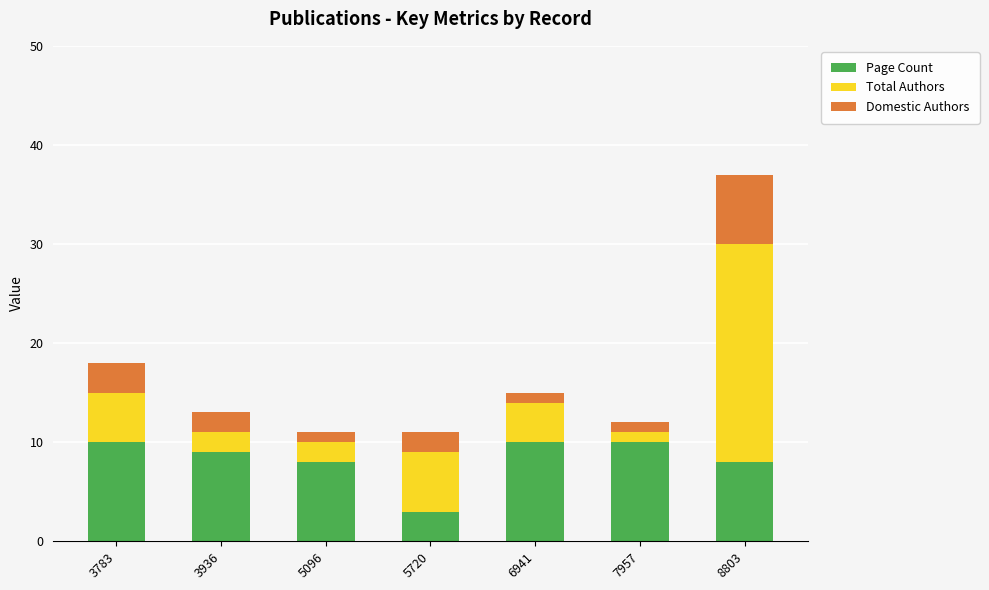

What is the total value across all series at 5720?

11